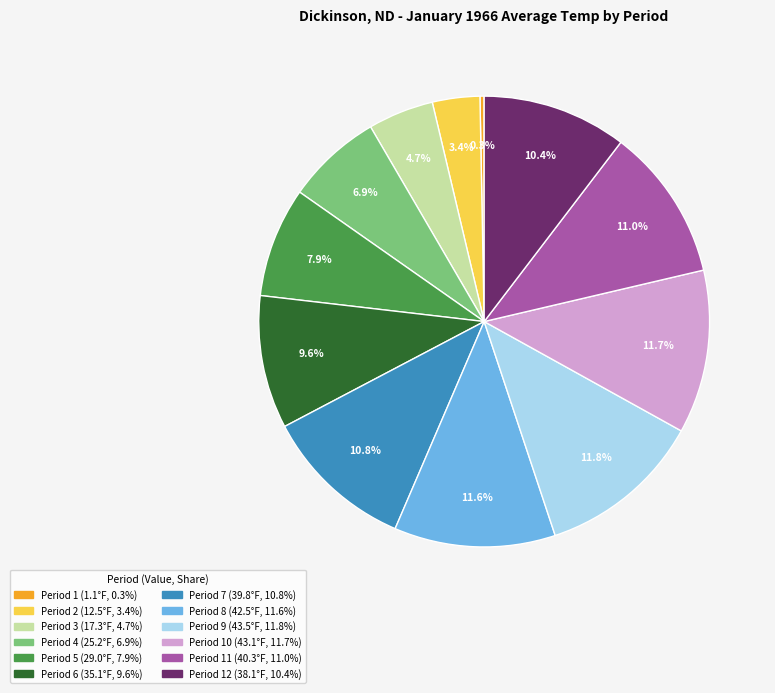

Is there any slice that represents more than half of the pie?

No